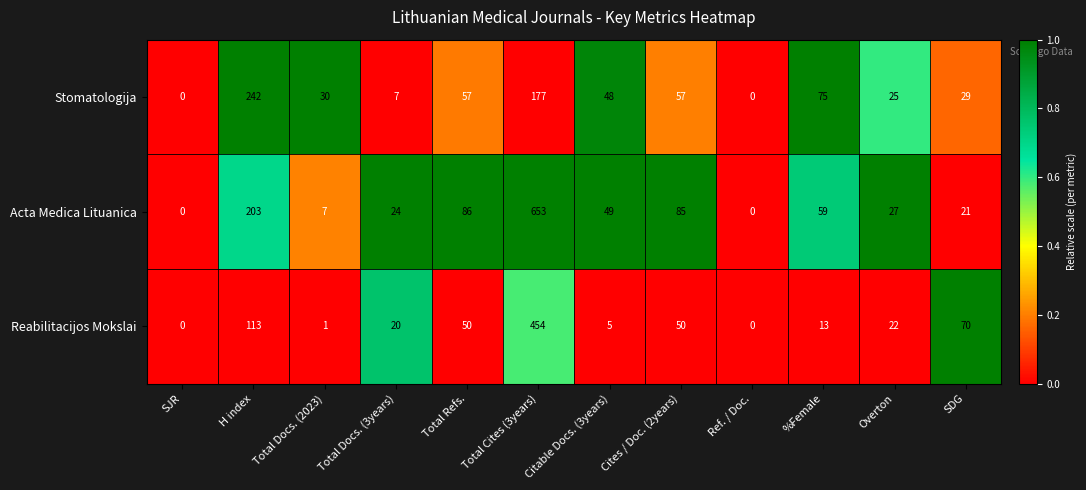

What is the spread (max minus min) of values at Total Refs.?

36